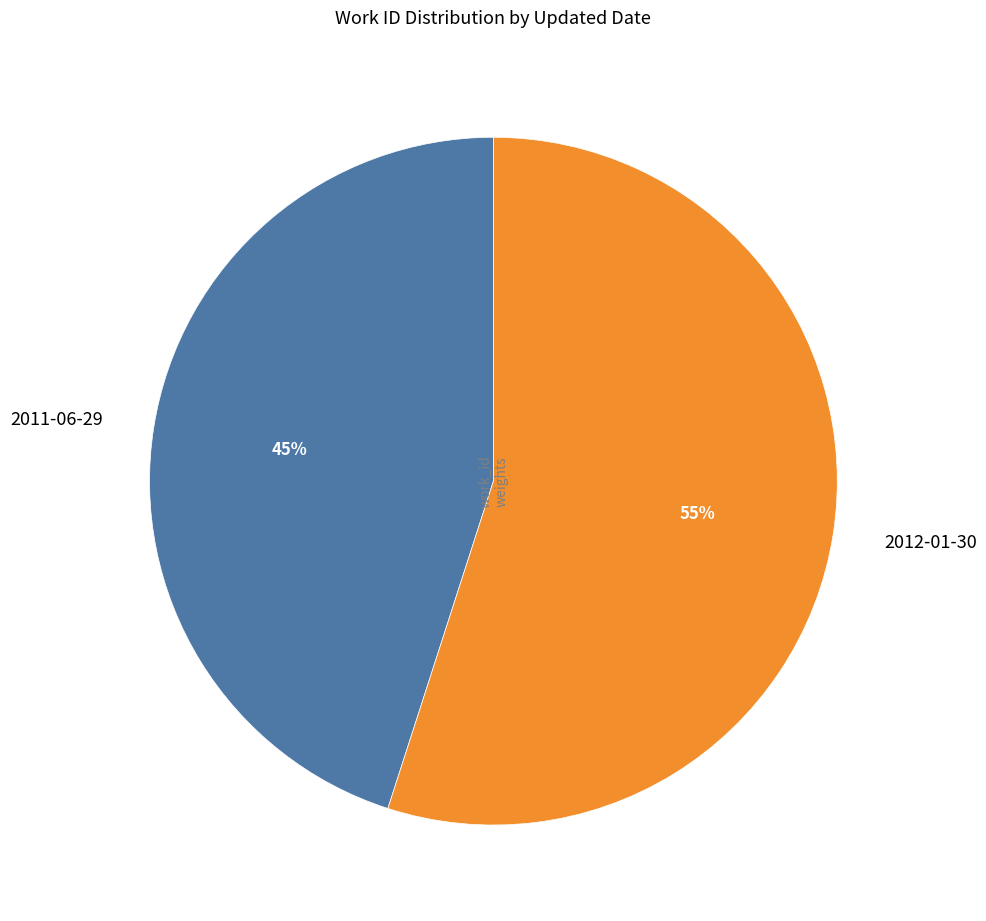

Combined, do 2011-06-29 and 2012-01-30 account for over 50%?

Yes